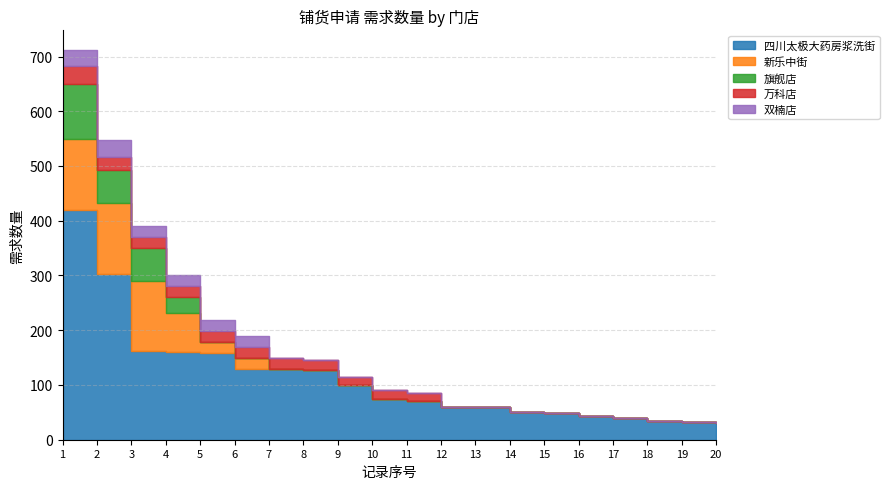

Reading left to right, transcribe all the data shown in this chart.

四川太极大药房浆洗街: 1=420	2=302	3=162	4=161	5=159	6=130	7=130	8=128	9=100	10=75	11=70	12=60	13=60	14=50	15=48	16=43	17=40	18=35	19=32	20=30
新乐中街: 1=130	2=130	3=128	4=70	5=20	6=20	7=0	8=0	9=0	10=0	11=0	12=0	13=0	14=0	15=0	16=0	17=0	18=0	19=0	20=0
旗舰店: 1=100	2=60	3=60	4=30	5=0	6=0	7=0	8=0	9=0	10=0	11=0	12=0	13=0	14=0	15=0	16=0	17=0	18=0	19=0	20=0
万科店: 1=32	2=25	3=20	4=20	5=20	6=20	7=20	8=18	9=15	10=15	11=15	12=0	13=0	14=0	15=0	16=0	17=0	18=0	19=0	20=0
双楠店: 1=30	2=30	3=20	4=20	5=20	6=20	7=0	8=0	9=0	10=0	11=0	12=0	13=0	14=0	15=0	16=0	17=0	18=0	19=0	20=0